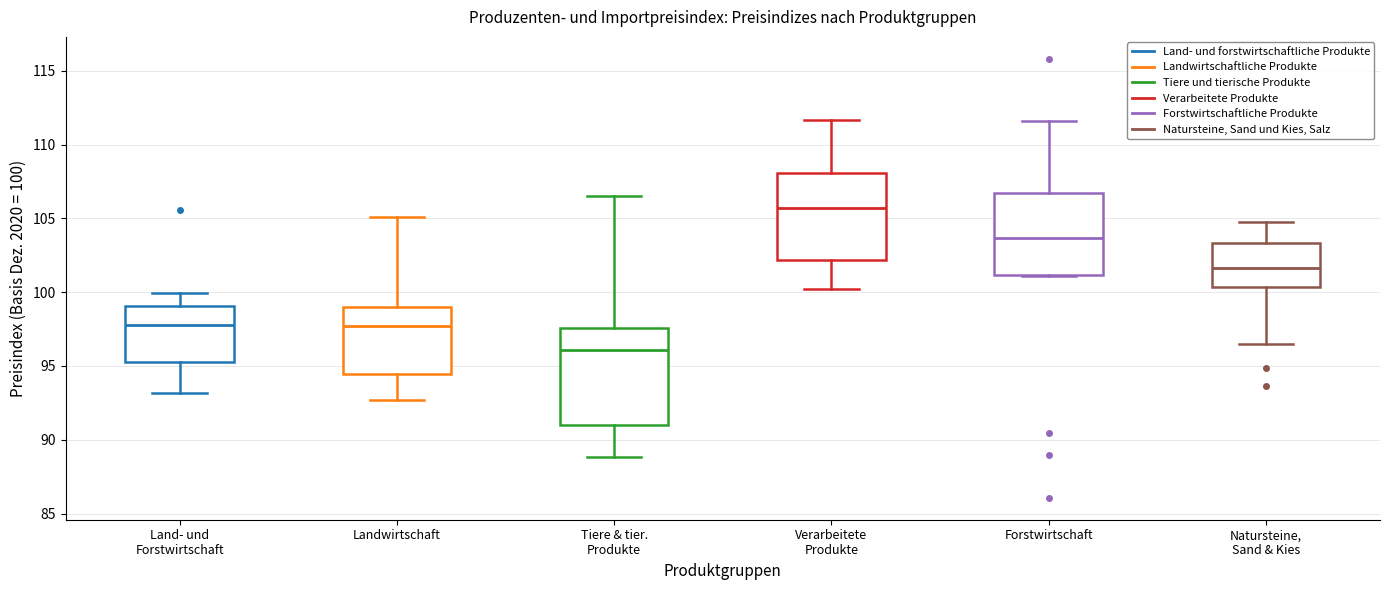

Reading left to right, read every box against the y-axis: the position of its median line, the range the box covers, and the ends of its whiskers. The values are not printed on the chart, so give them approximately, as read against the axis.

Land- und Forstwirtschaft: median 98.0, box 95.0 to 99.0, whiskers 93.0 to 100.0
Landwirtschaft: median 97.5, box 94.5 to 99.0, whiskers 92.5 to 105.0
Tiere & tier. Produkte: median 96.0, box 91.0 to 97.5, whiskers 89.0 to 106.5
Verarbeitete Produkte: median 105.5, box 102.0 to 108.0, whiskers 100.0 to 111.5
Forstwirtschaft: median 103.5, box 101.0 to 106.5, whiskers 101.0 to 111.5
Natursteine, Sand & Kies: median 101.5, box 100.5 to 103.5, whiskers 96.5 to 104.5